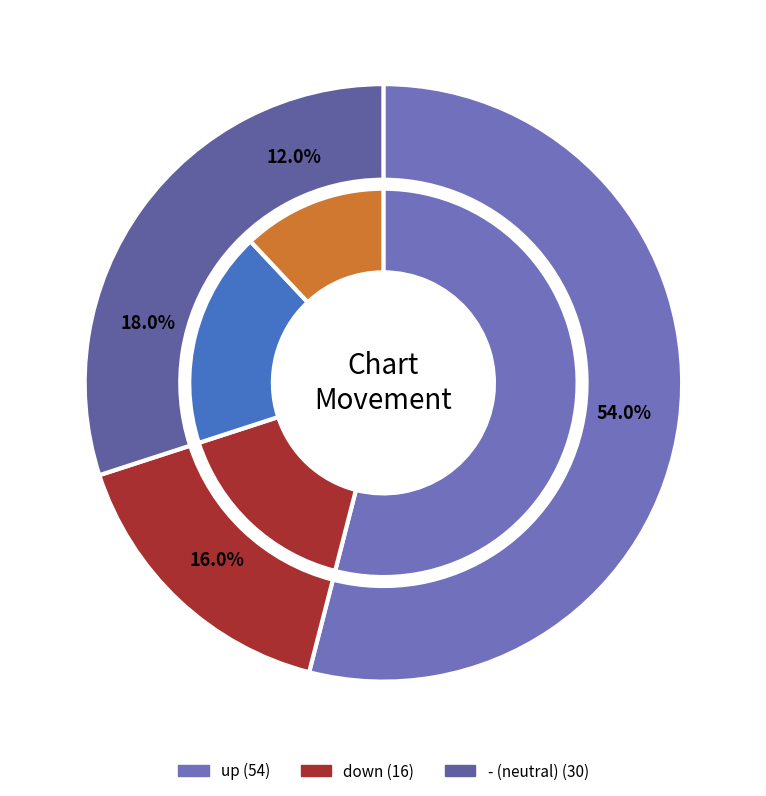

True or false: up accounts for 66% of the total.

False